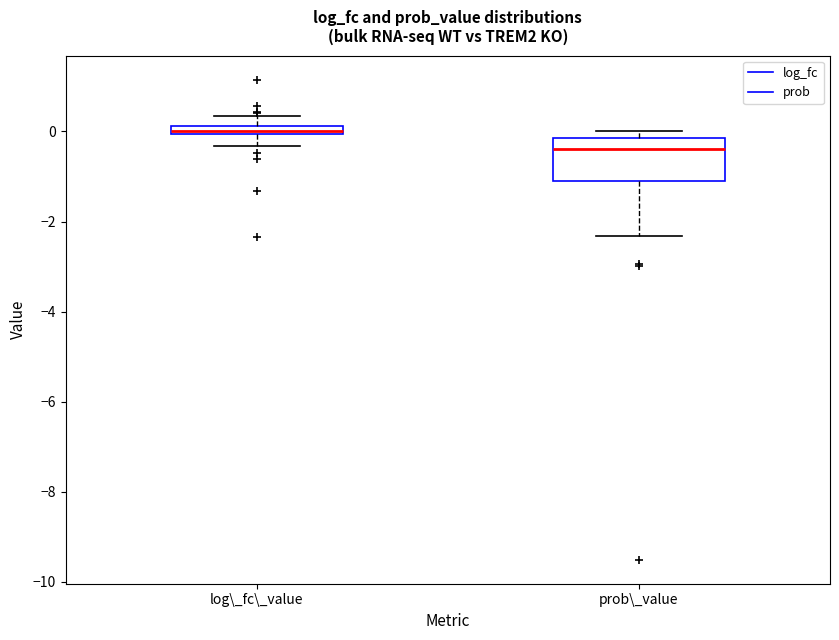

Where does the lower whisker of the box for prob\_value end on the y-axis? The values are not printed on the chart, so give them approximately, as read against the axis.

-2.4